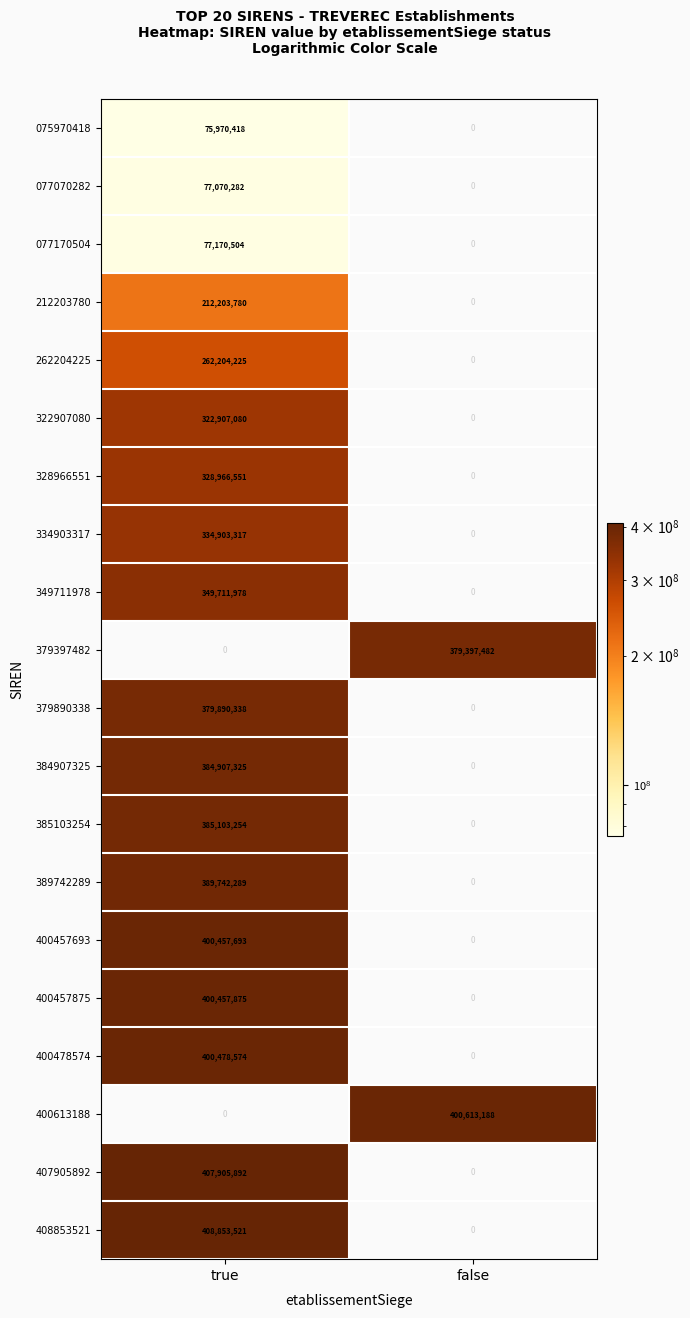

The value of 400457875 at true is 400457875. True or false?

True